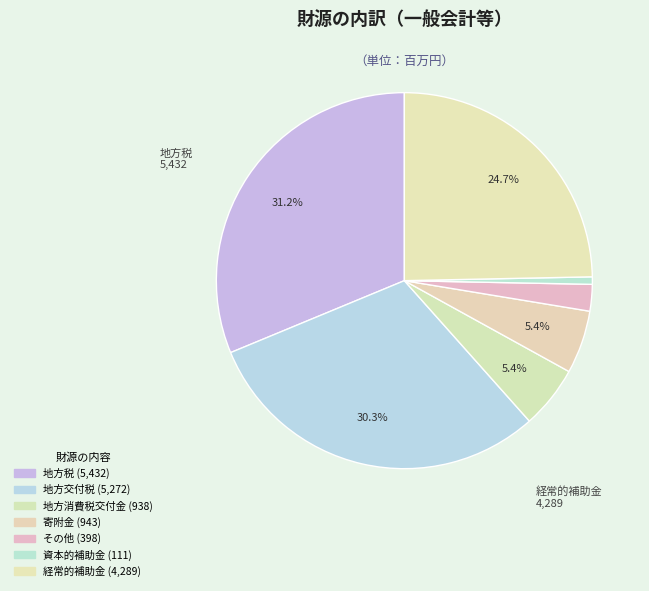

How many segments does this pie chart have?

7